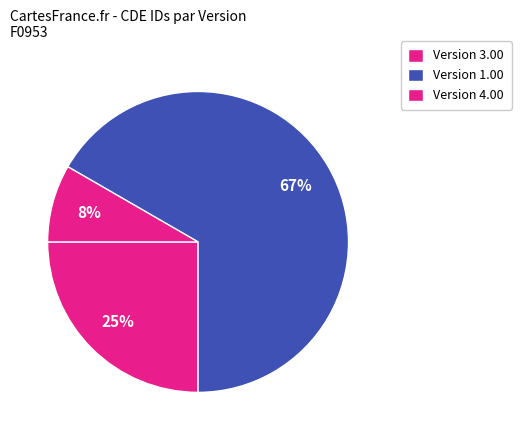

How many slices are in this pie chart?

3